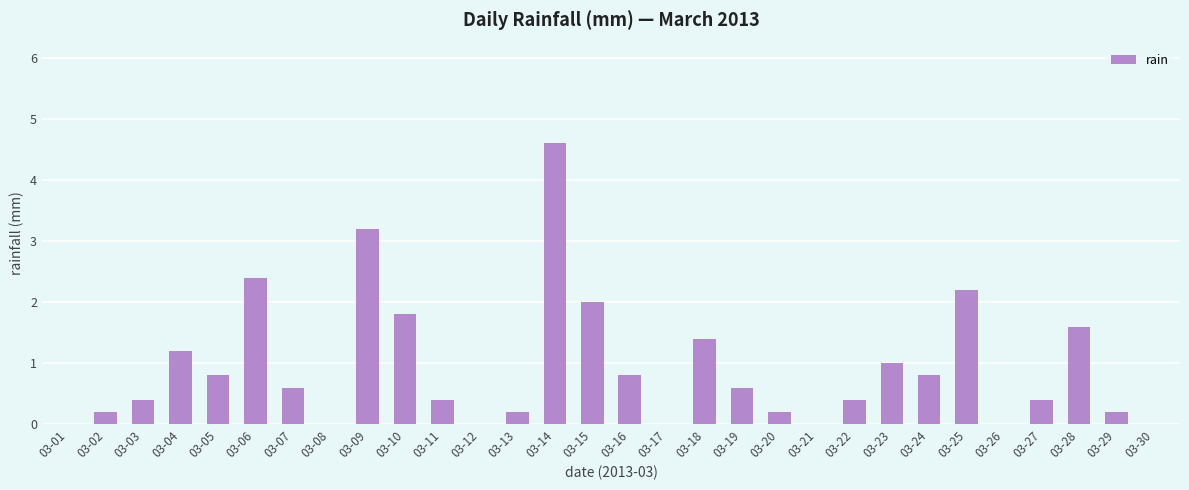

What is the maximum value shown in the chart?

4.6